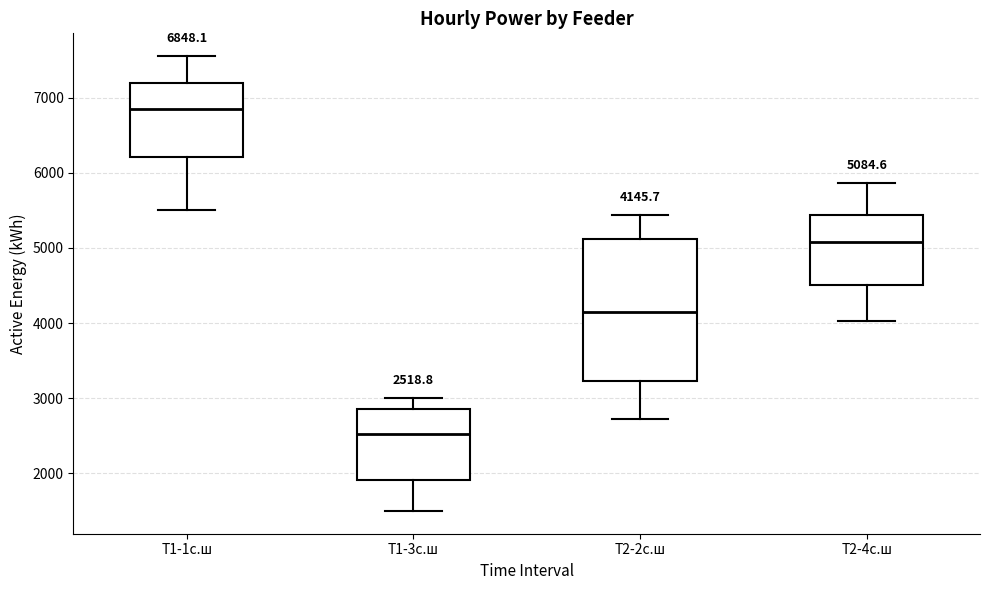

Which box has the highest median line?

Т1-1с.ш